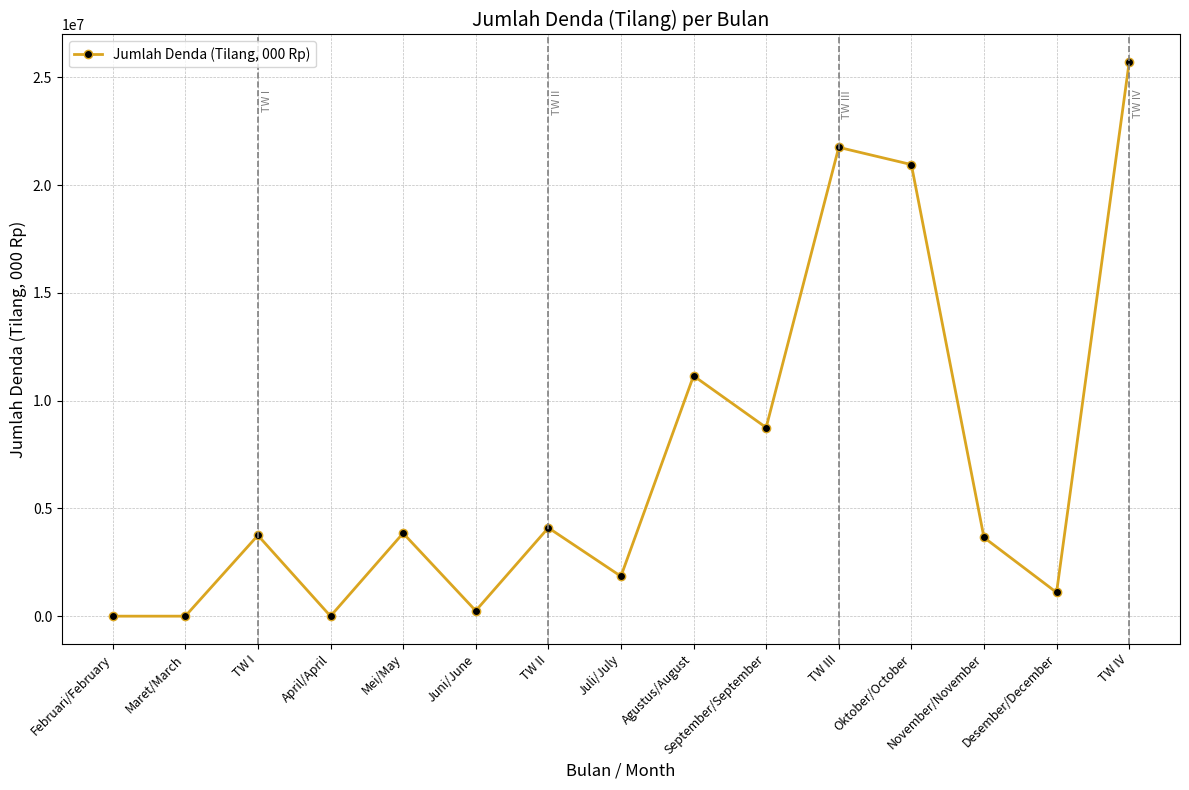

Count the number of data series in this chart.

1